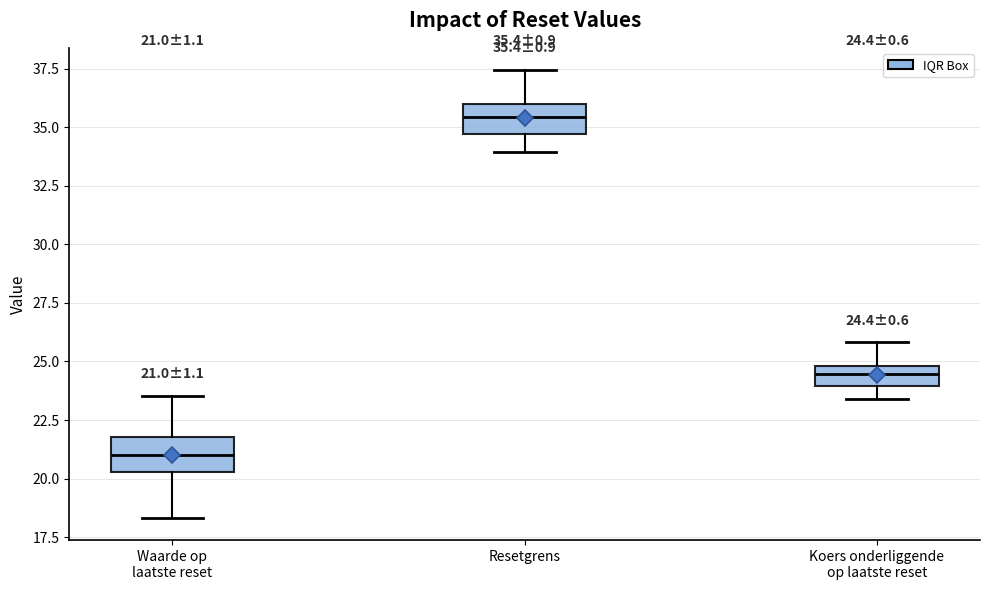

Which box has the lowest median line?

Waarde op laatste reset